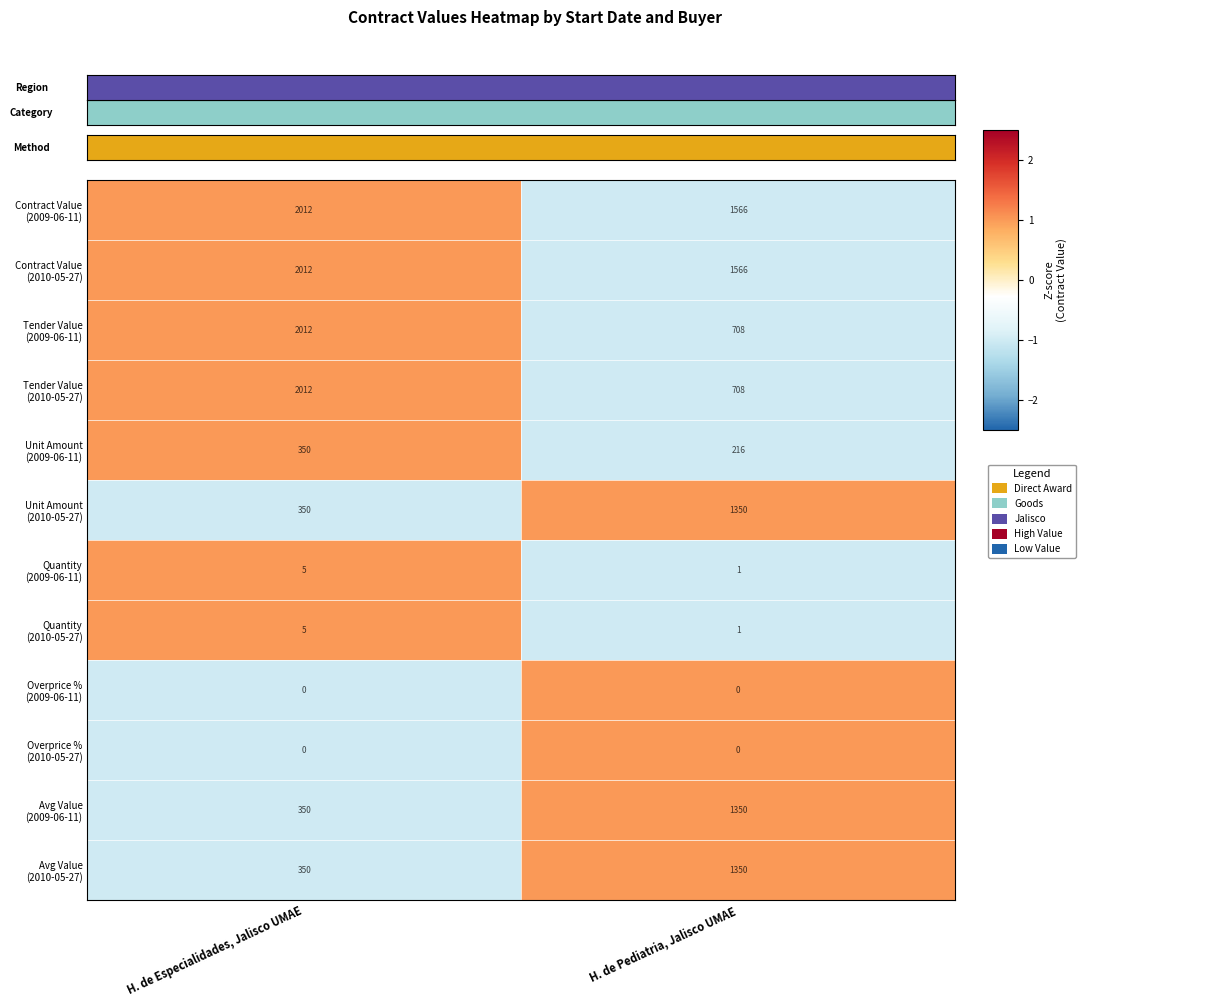

What is the difference between the highest and lowest values at H. de Pediatria, Jalisco UMAE?

1566